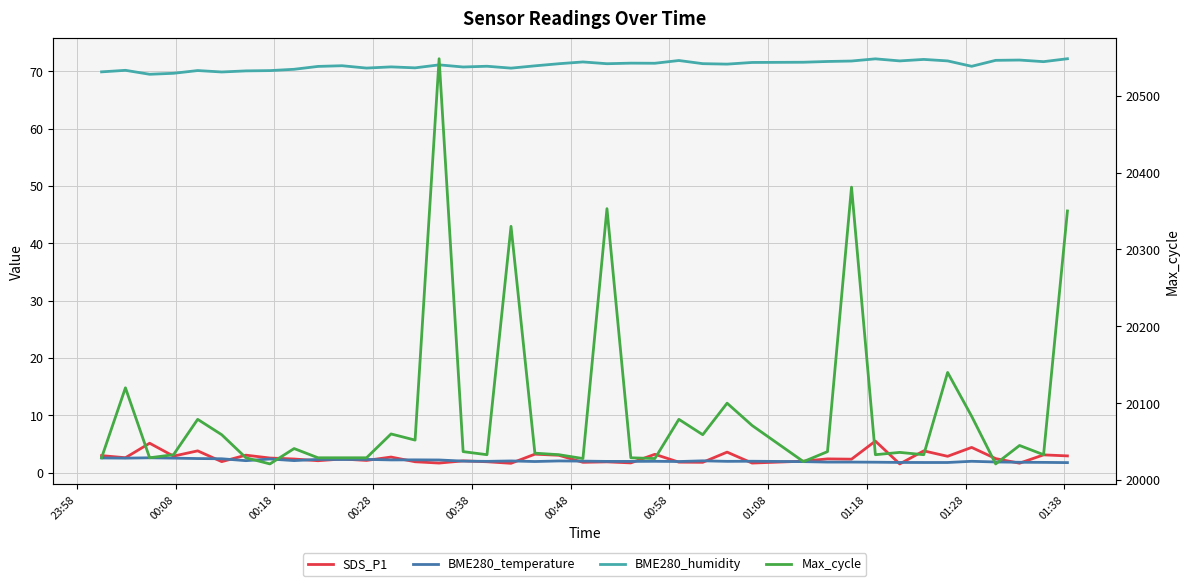

What are all the series names shown in the legend?

SDS_P1, BME280_temperature, BME280_humidity, Max_cycle